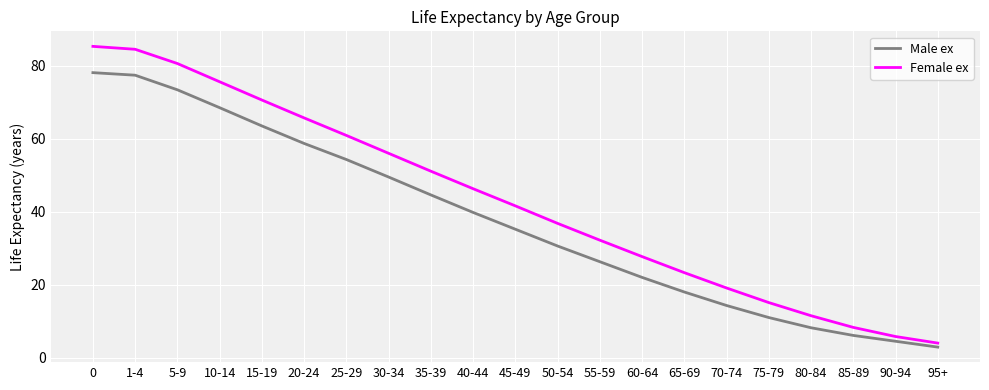

What is the difference between the highest and lowest values at 55-59?

5.9